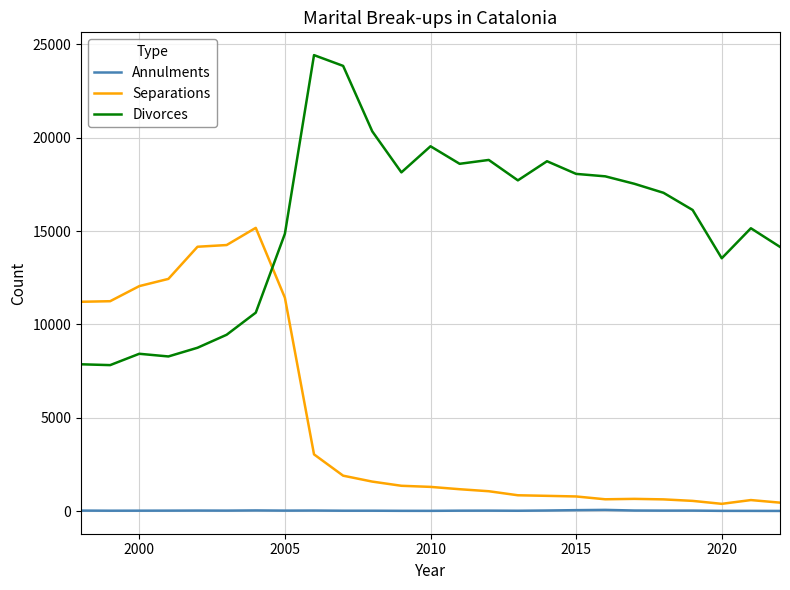

What is the minimum value for Annulments?

10